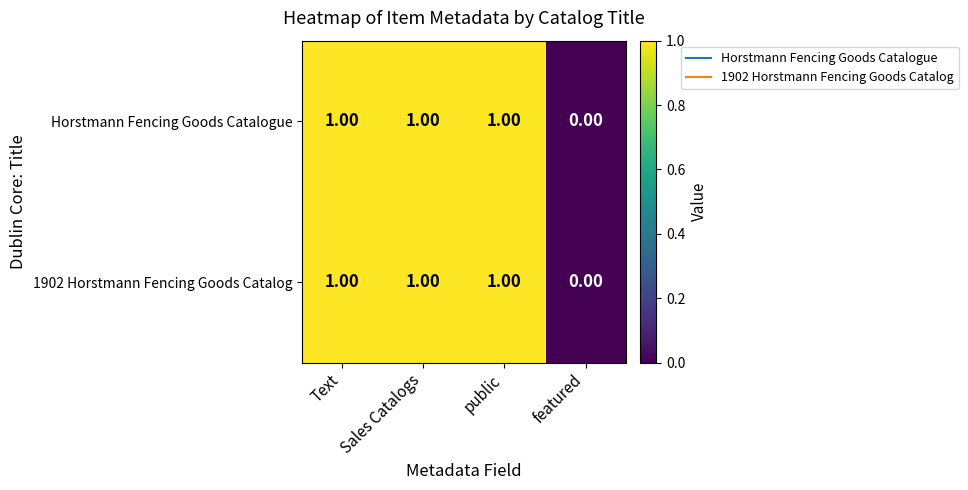

Which category has the lowest value across all series?

featured